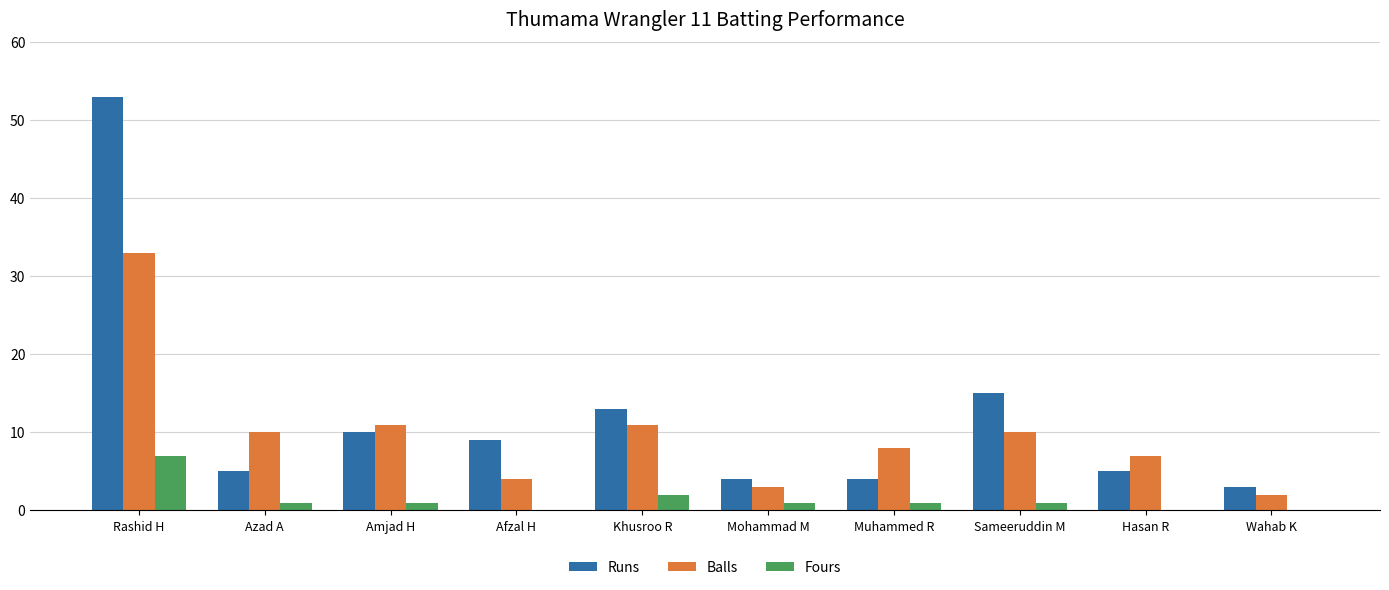

What is the total value across all series at Wahab K?

5